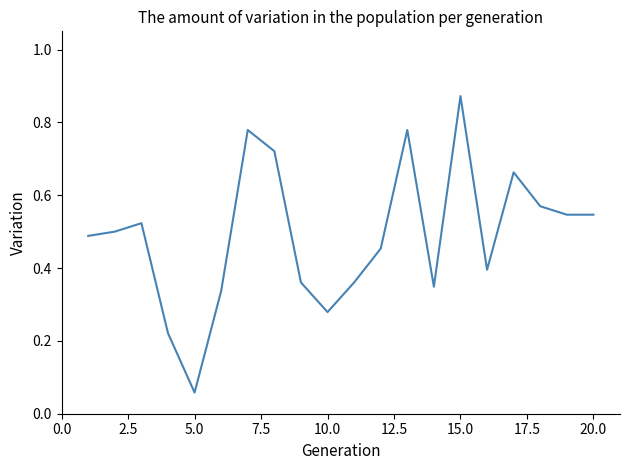

The chart shows a value of 0.1 at 10.0. True or false?

False